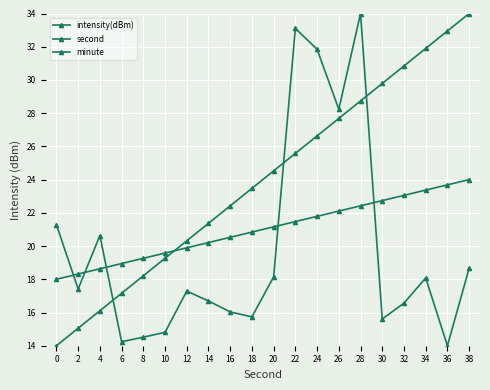

The minute series shows 23.7 at 36. True or false?

True